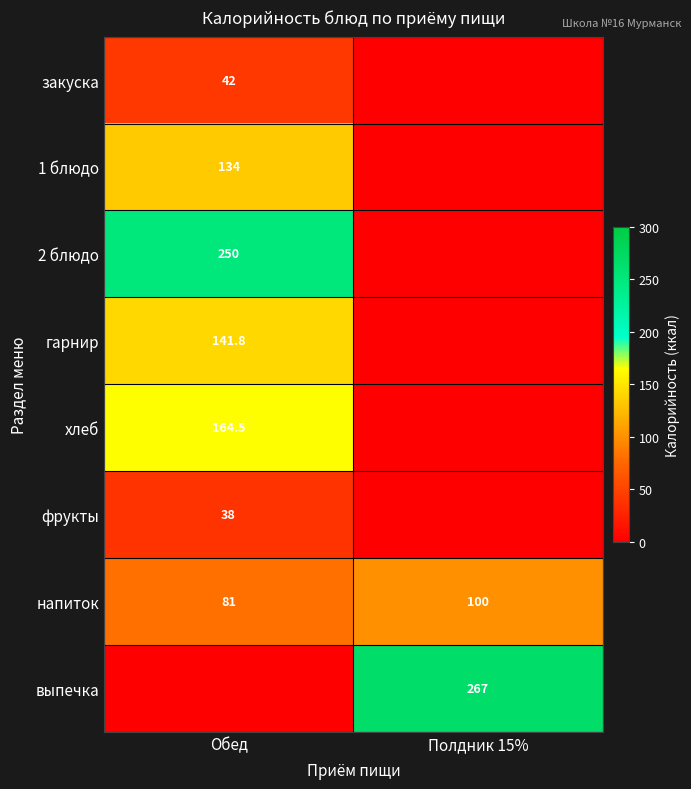

True or false: закуска has a value of 73.7 at Обед.

False